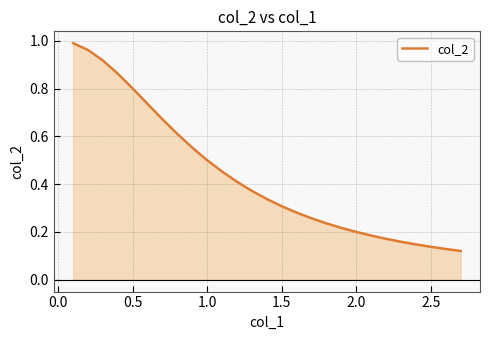

The chart shows a value of 1.4 at 0.5. True or false?

False